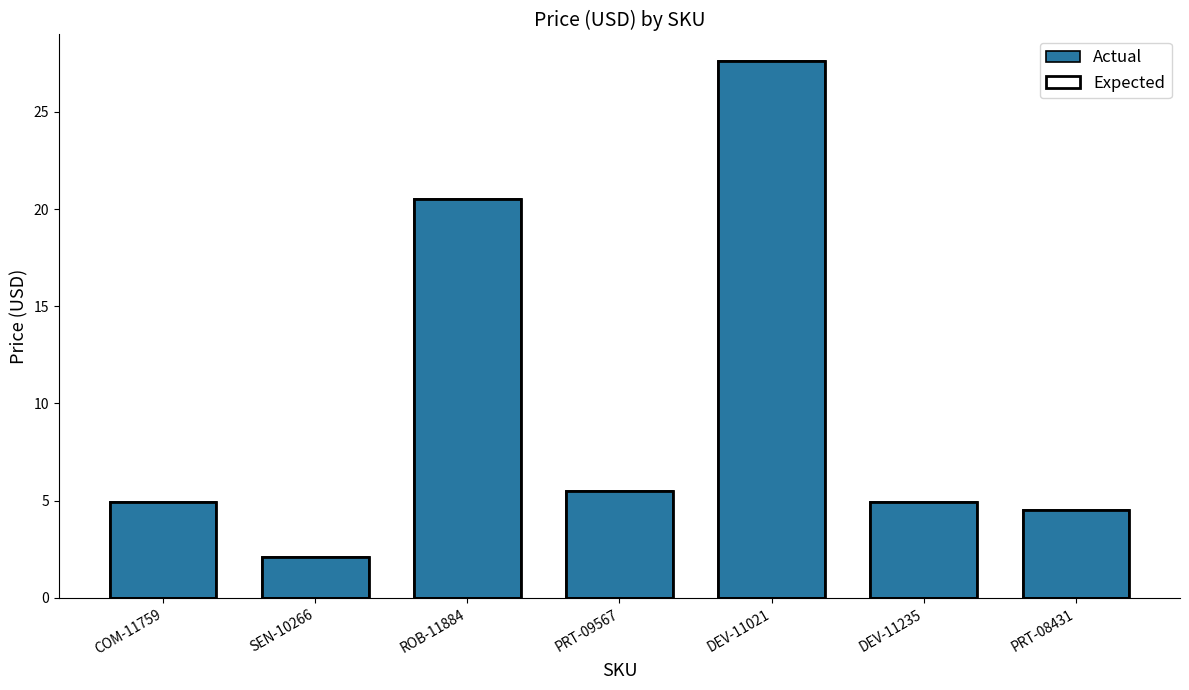

Does the chart contain any negative values?

No